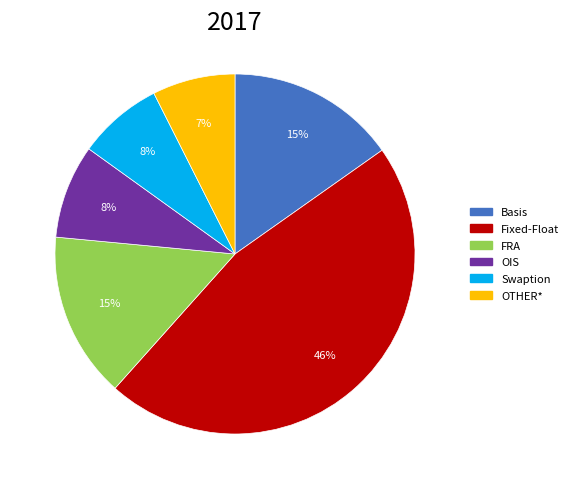

To the nearest percent, what percentage of the pie is Basis?

15%